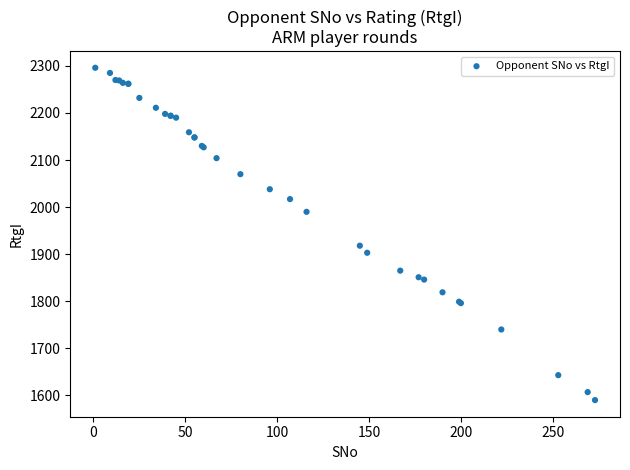

What Y value in the scatter plot is closest to 1943?

1918